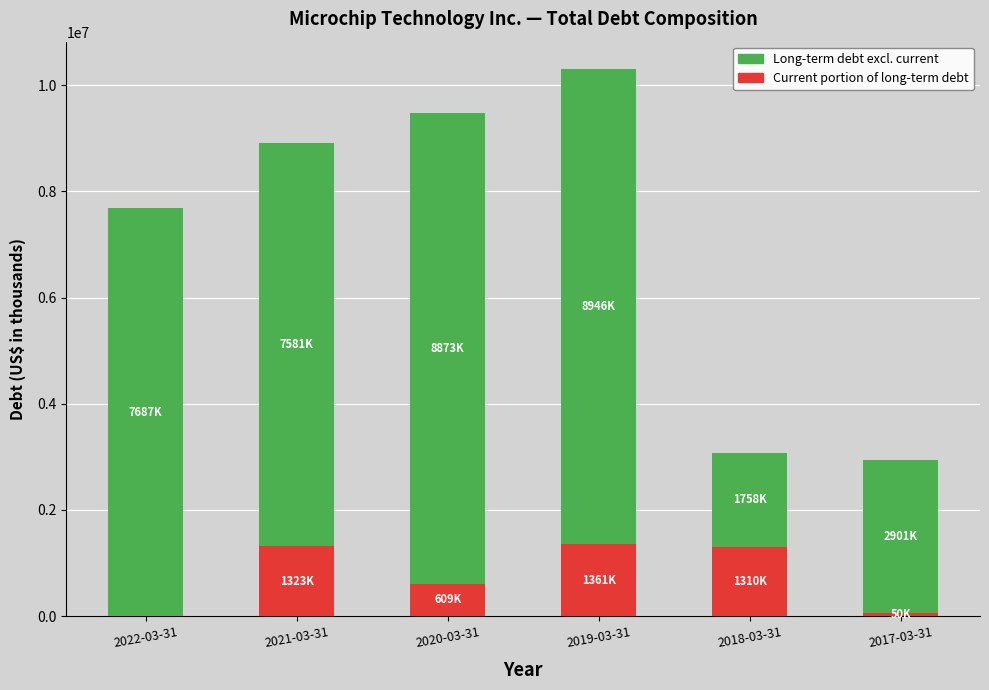

At which category is the sum across all series the highest?

2019-03-31